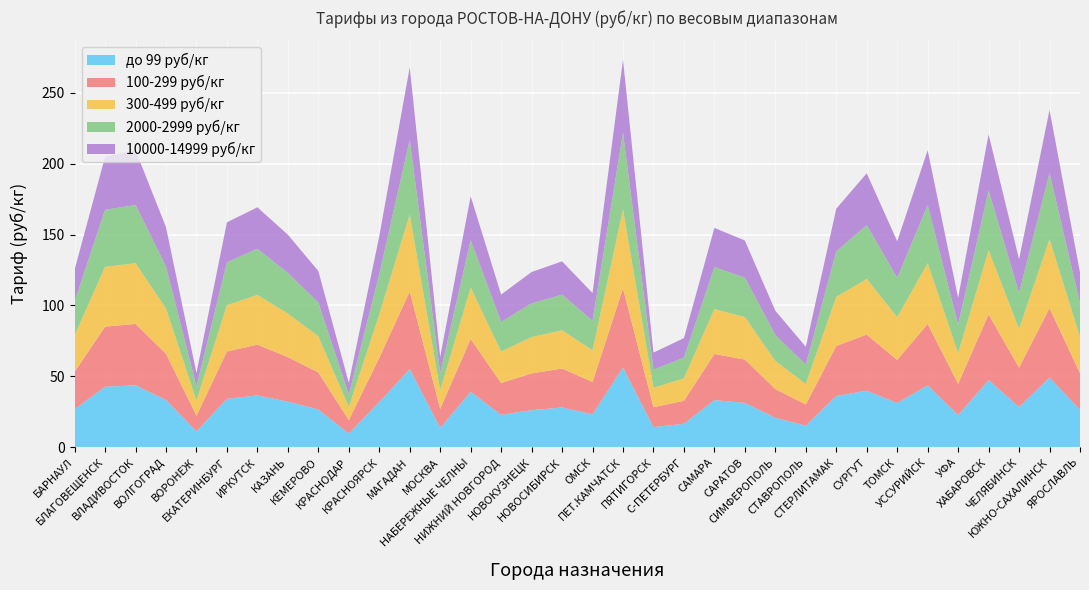

Reading right to left, what are all the values shown in this chart?

до 99 руб/кг: 26.4	49.2	28.4	47.4	22.7	43.7	31.2	39.9	36.2	15.3	20.8	31.3	33.3	16.6	14.3	56.2	23.3	28.1	26.2	22.9	39.1	13.7	55.2	31.9	9.7	26.7	32.2	36.6	34.2	11.3	33.4	43.7	42.7	26.9
100-299 руб/кг: 25.9	48.9	27.8	46.3	22.1	43.3	30.4	39.6	35.3	14.9	20.3	30.6	32.5	16.2	14.0	55.9	22.8	27.5	25.9	22.5	37.3	13.4	54.7	31.2	9.5	26.1	31.4	35.8	33.4	11.0	32.6	43.3	42.4	26.3
300-499 руб/кг: 25.5	48.6	27.2	45.2	21.6	42.8	30.1	39.2	34.5	14.5	19.8	29.9	31.7	15.8	13.7	55.5	22.3	26.9	25.6	22.1	36.2	13.1	54.2	30.5	9.3	25.5	30.7	35.0	32.6	10.7	31.8	42.8	42.1	25.7
2000-2999 руб/кг: 23.9	46.7	25.4	42.1	20.1	41.0	27.7	37.9	32.1	13.5	18.3	27.8	29.5	14.6	12.8	54.2	20.8	25.1	23.8	20.9	33.4	12.2	52.7	28.4	8.7	23.7	28.6	32.6	30.2	9.9	29.6	41.0	40.2	23.9
10000-14999 руб/кг: 21.6	44.4	23.8	39.6	18.9	38.6	25.9	36.6	30.1	12.7	17.1	26.2	27.7	13.8	12.0	51.4	19.6	23.5	22.1	19.3	31.0	11.4	51.1	26.8	8.3	22.3	27.0	29.2	28.2	9.5	27.8	38.6	37.4	22.4